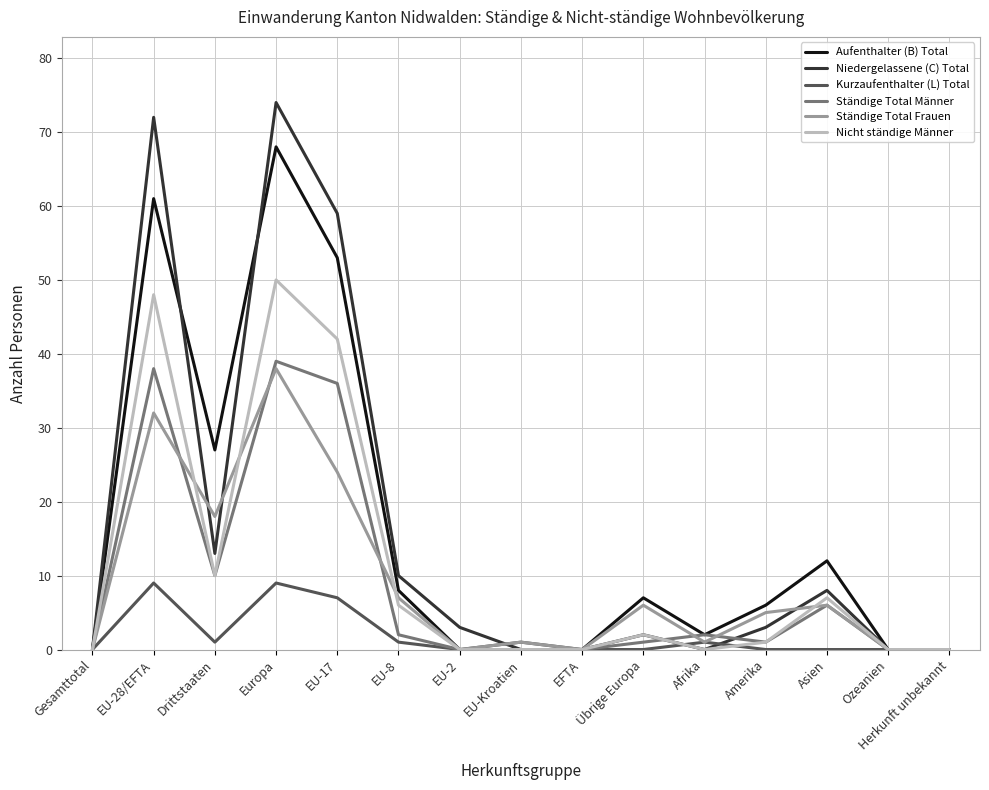

What is the greatest value displayed?

74